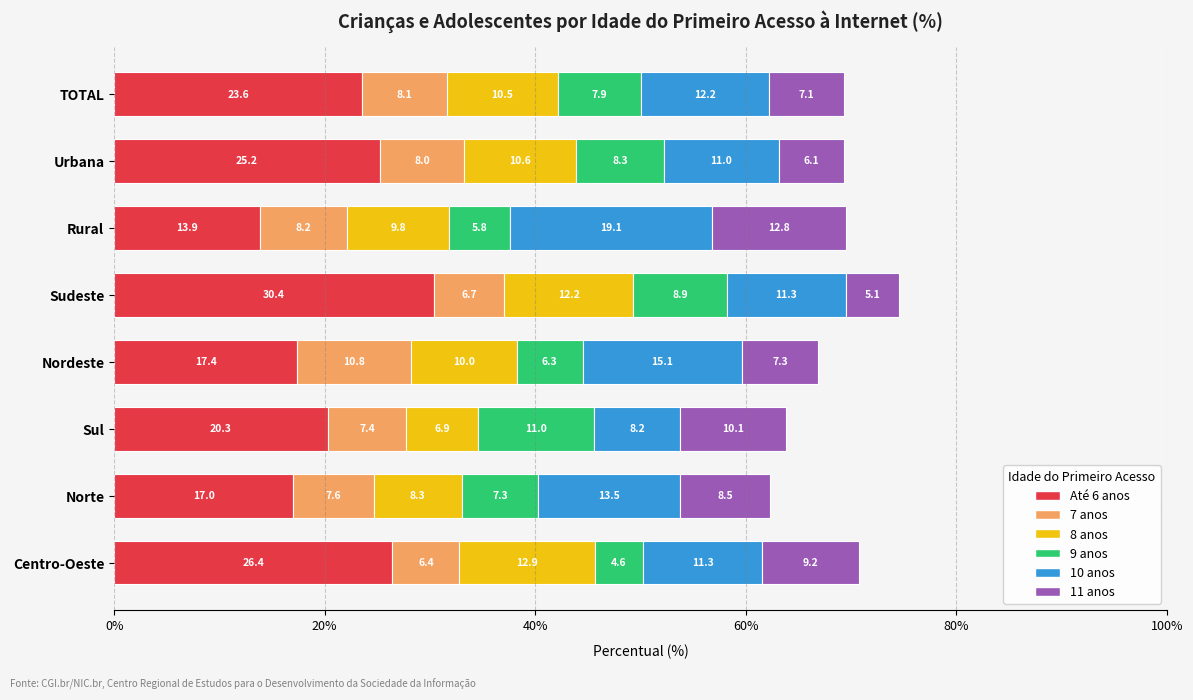

Which category has the highest value in the Até 6 anos series?

Sudeste